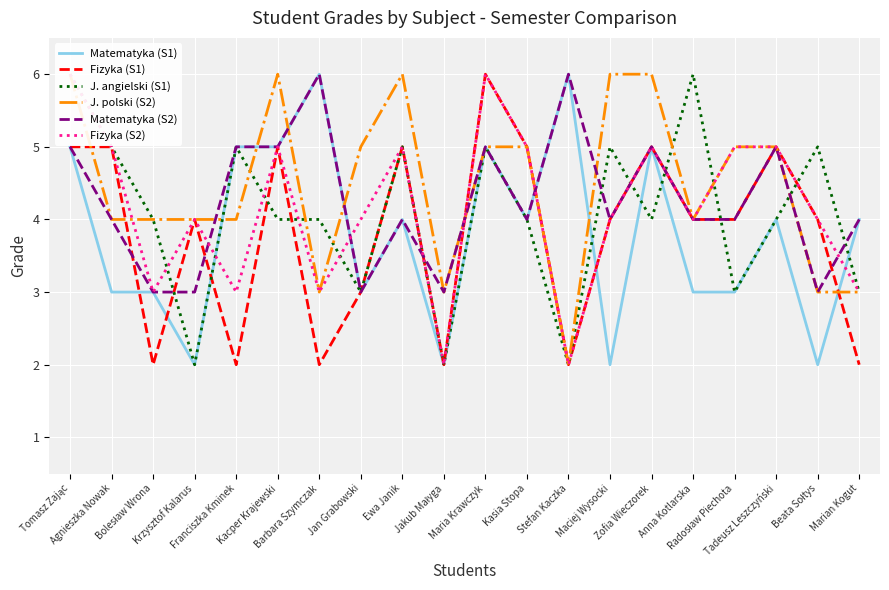

What value does the Matematyka (S1) series have at Kasia Stopa?

4